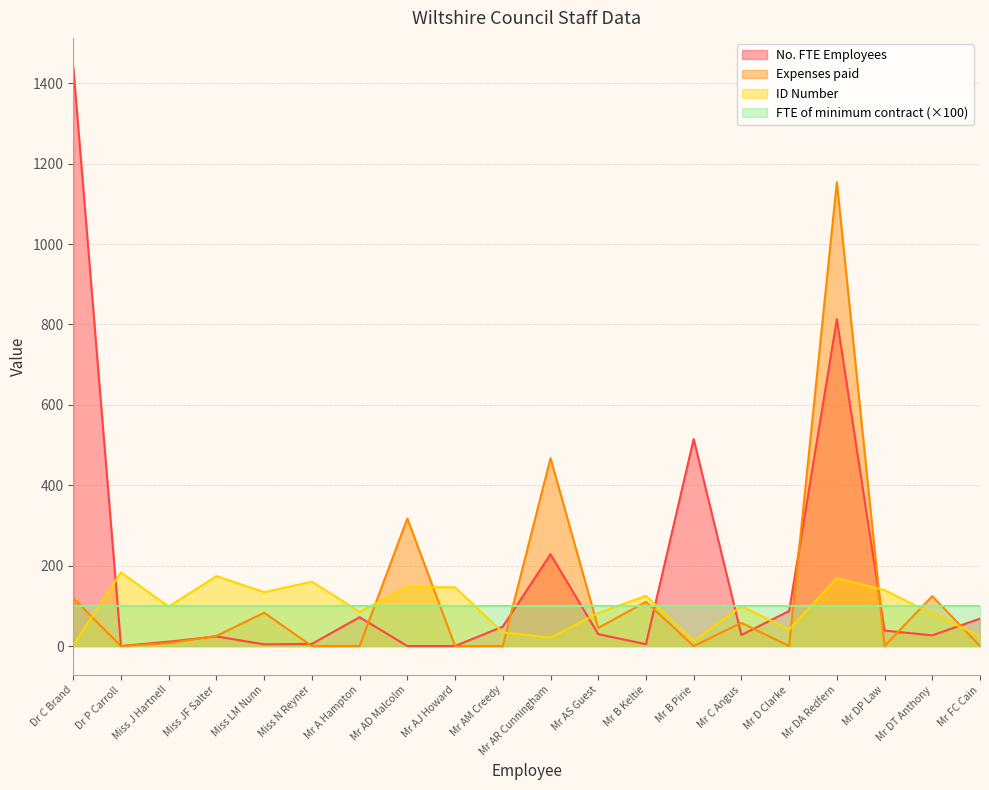

Between Dr C Brand and Mr AR Cunningham, which series saw the biggest shift?

No. FTE Employees